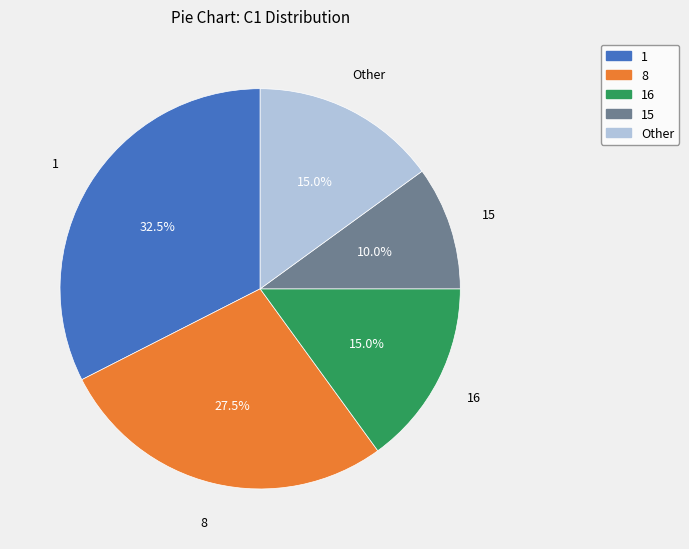

To the nearest percent, what is the average slice percentage?

20%